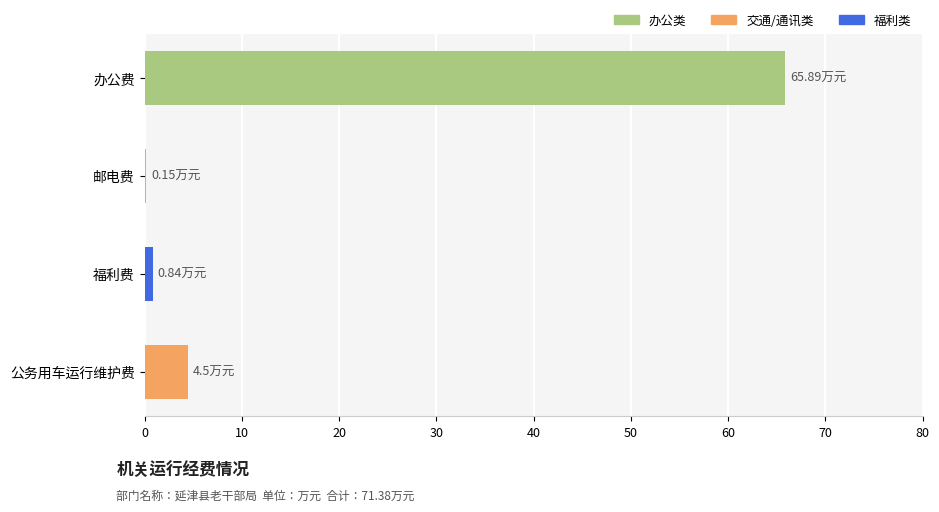

Which has a higher value, 办公费 or 邮电费?

办公费